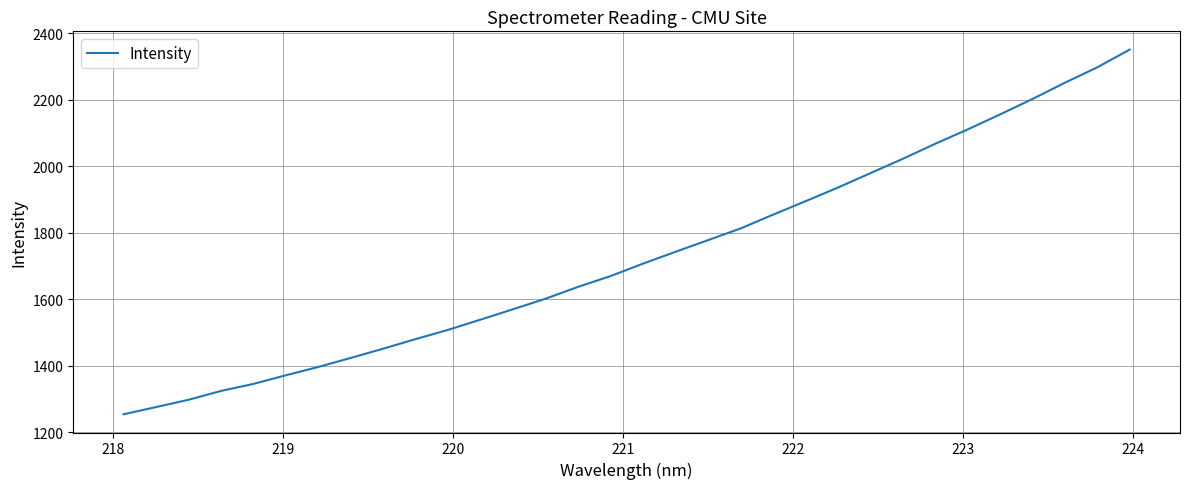

What is the maximum value shown in the chart?

2350.5